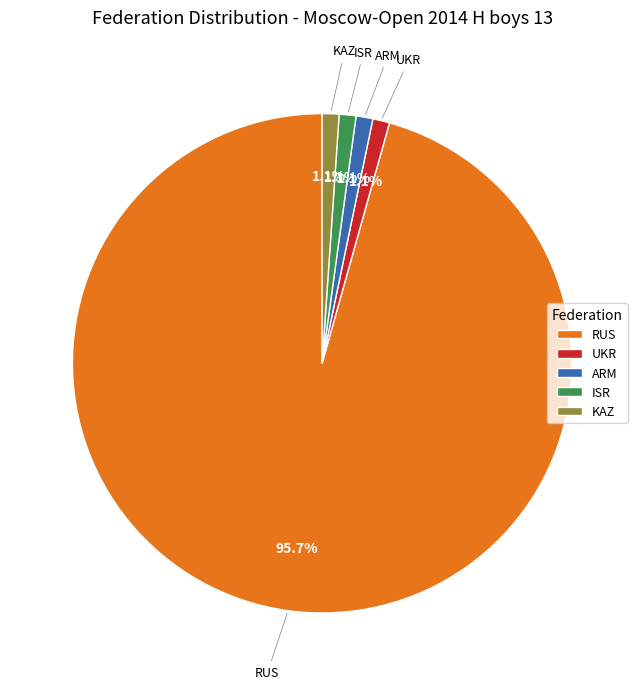

Is there any slice that represents more than half of the pie?

Yes